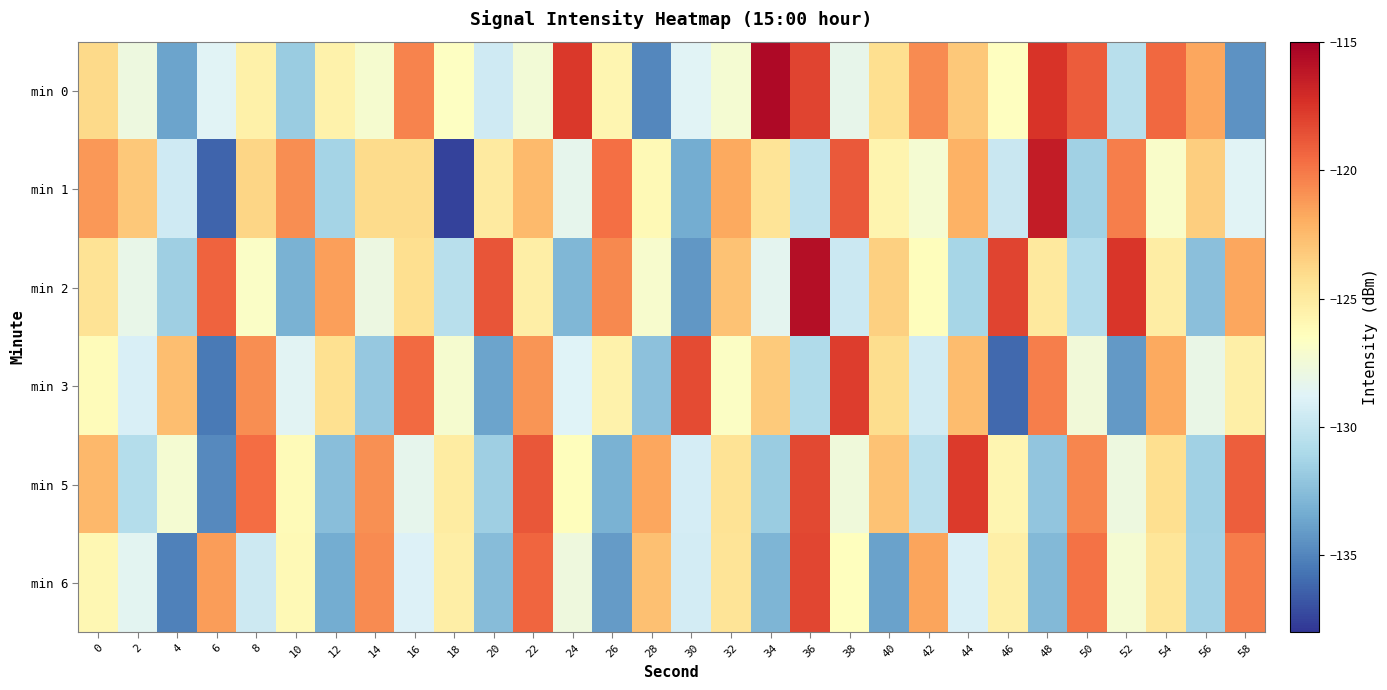

What is the total value across all series at 0?

-744.2